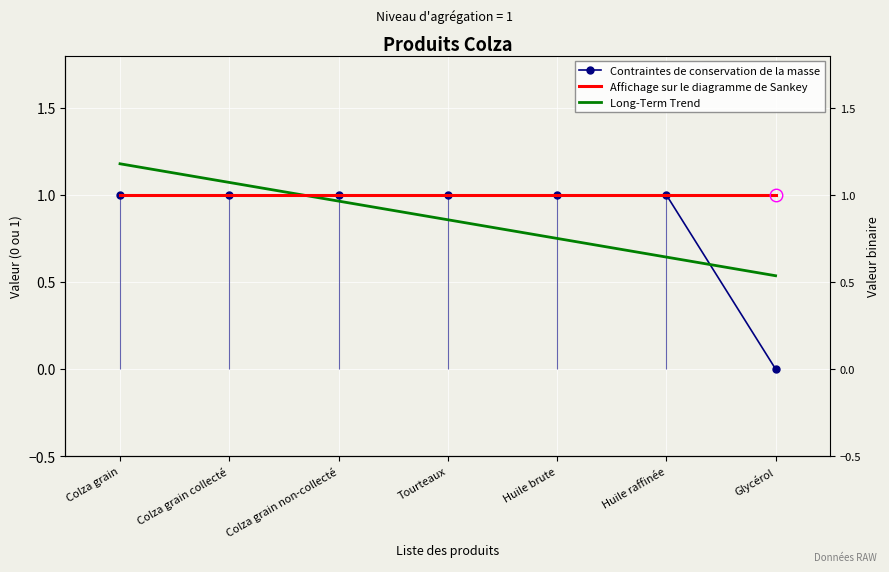

What is the greatest value displayed?

1